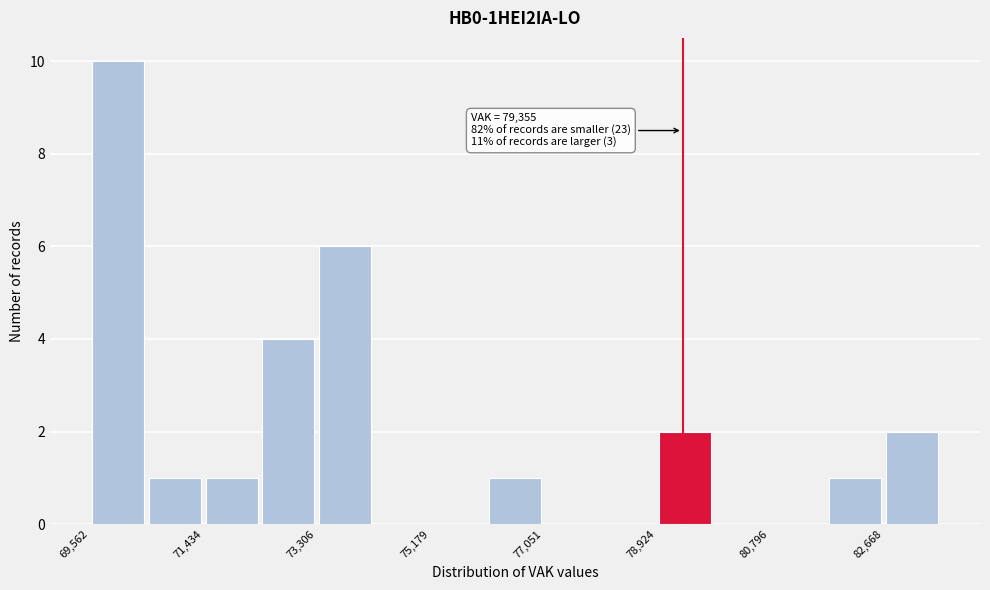

Which range on the x-axis has the tallest bar?

69600 to 70400